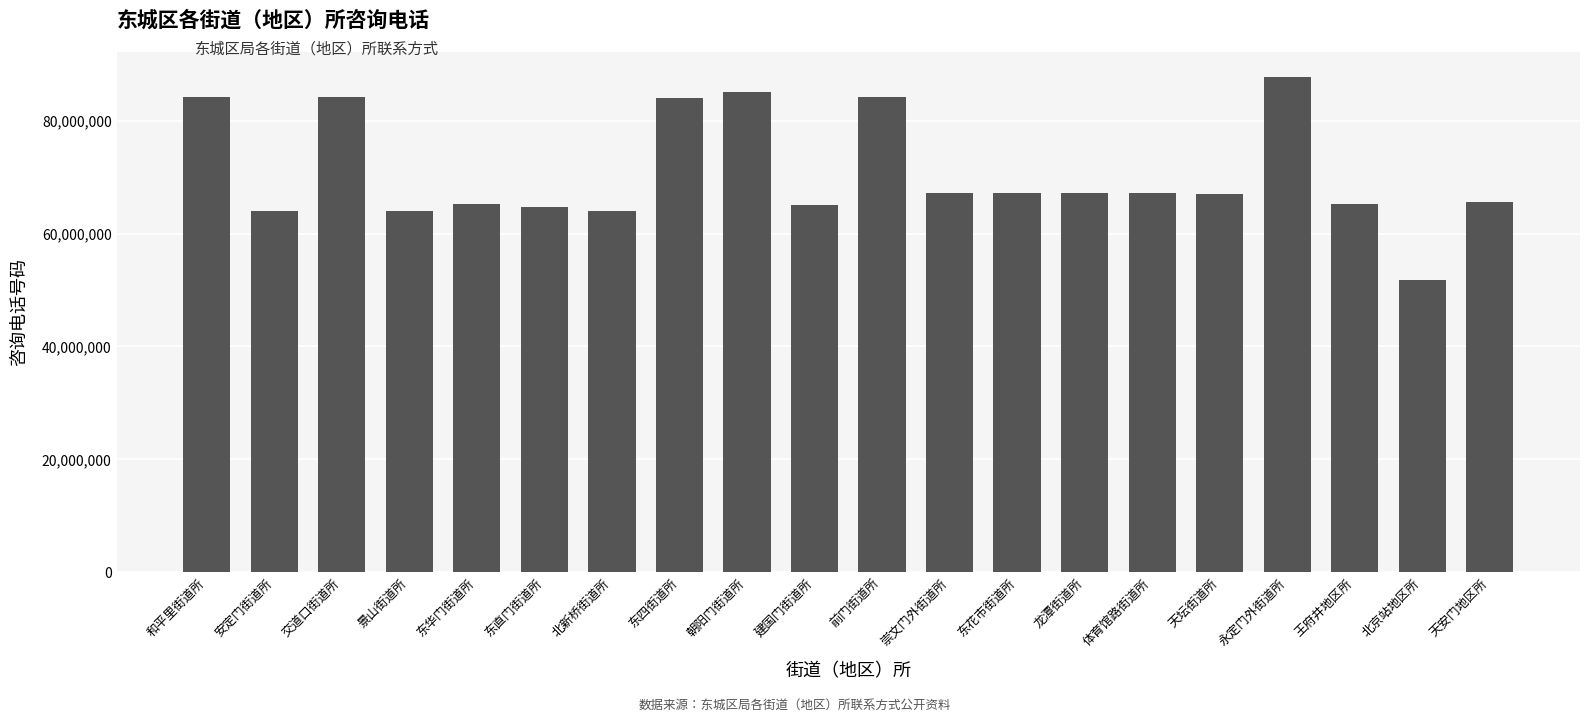

Read the value at 永定门外街道所, to the nearest 10.

87801220